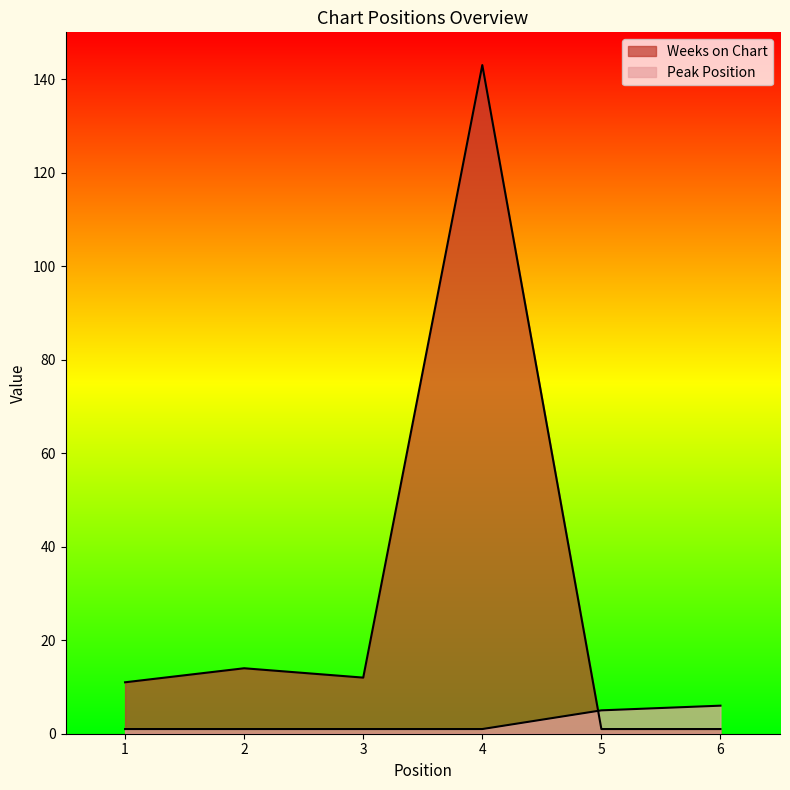

Where is Weeks on Chart nearest to the value 72?

2